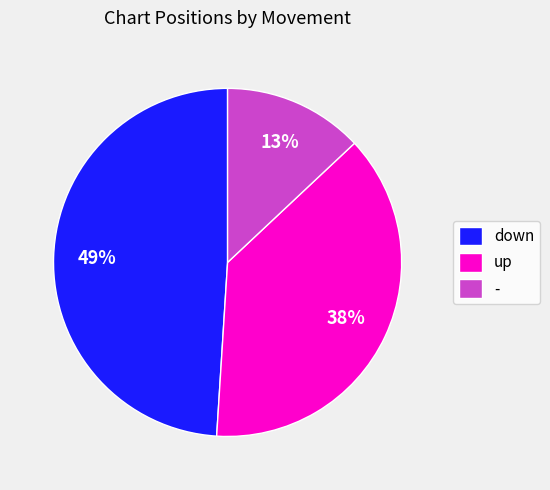

How many slices are in this pie chart?

3